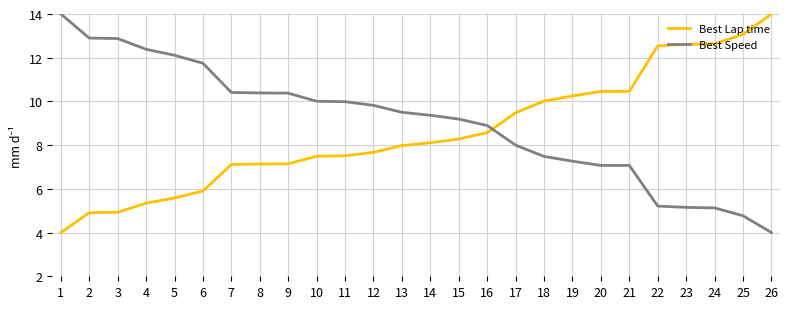

What is the difference between the Best Lap time values at 22 and 6?

6.6